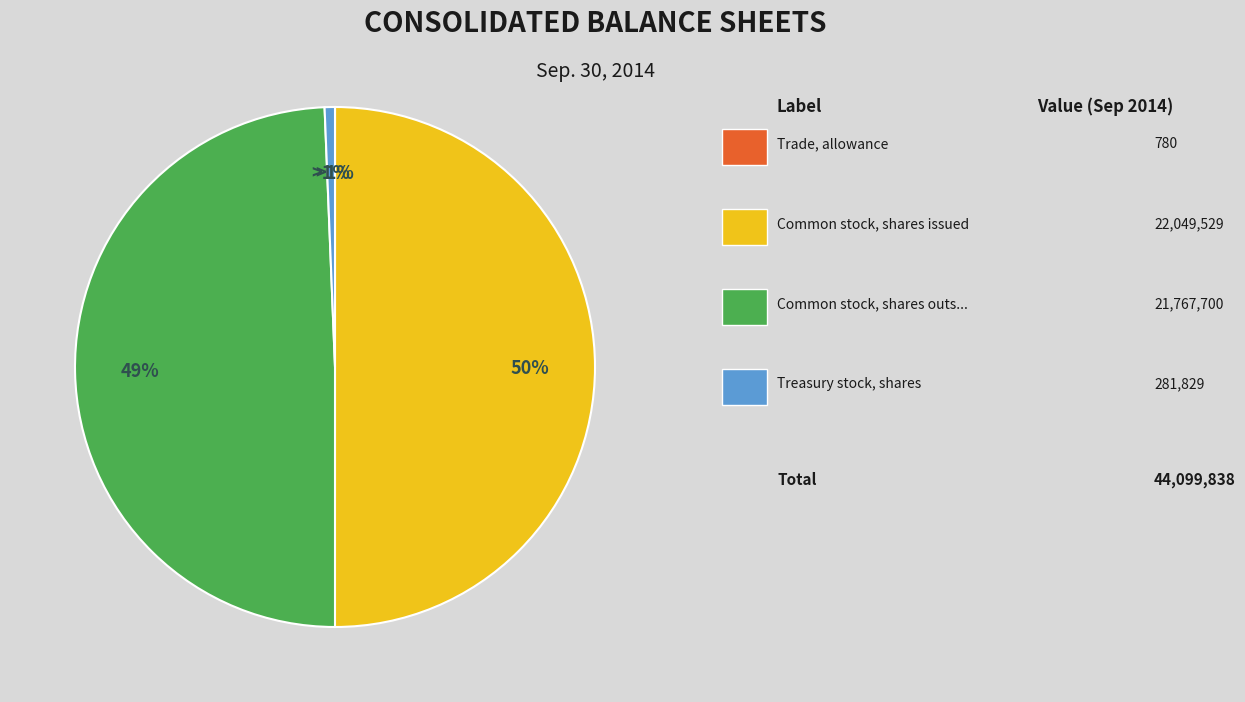

What is the largest slice in the pie chart?

Common stock, shares issued